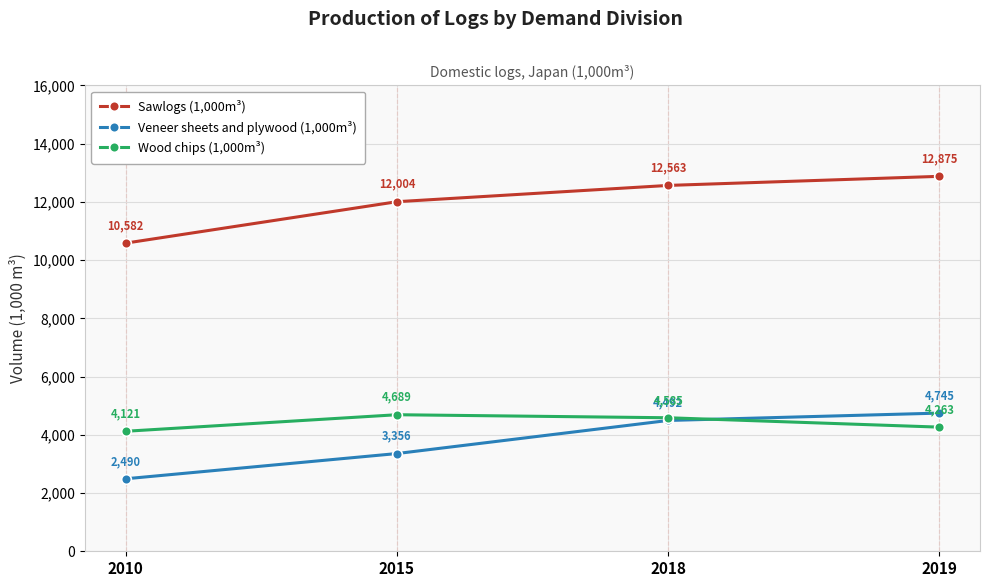

What is the sum of all Veneer sheets and plywood (1,000m³) values?

15083